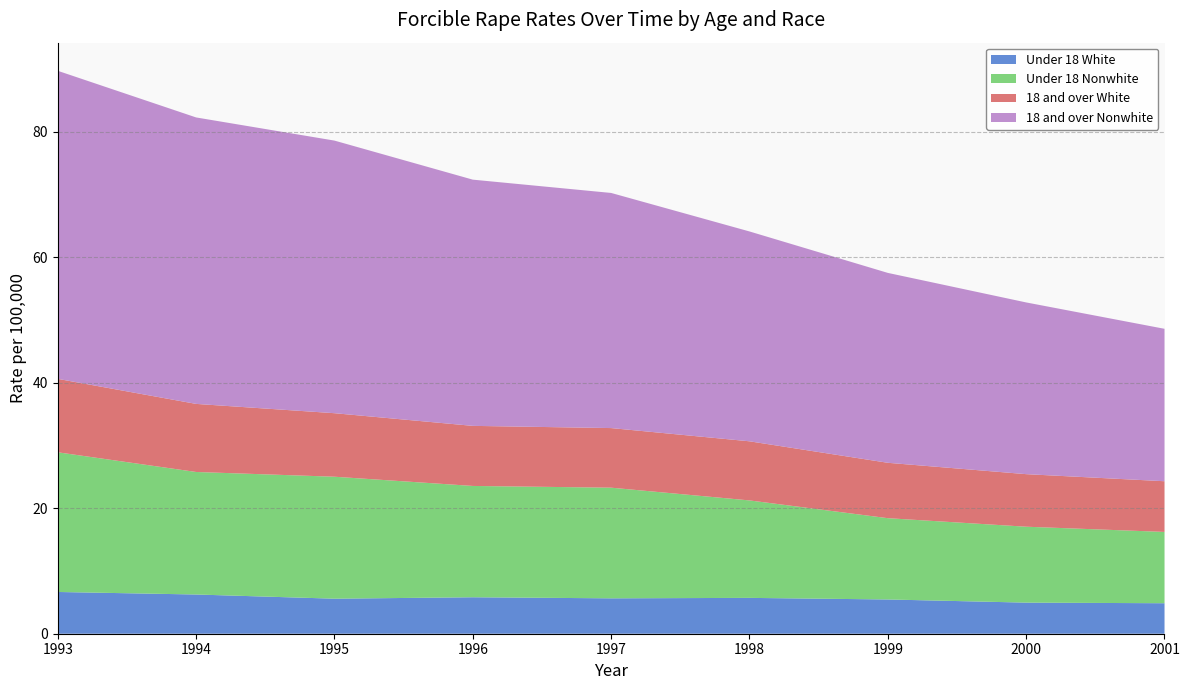

Reading left to right, list all the values displayed in this chart.

Under 18 White: 6.7	6.2	5.6	5.8	5.6	5.7	5.5	5.0	4.9
Under 18 Nonwhite: 22.3	19.5	19.4	17.7	17.6	15.5	13.0	12.1	11.4
18 and over White: 11.7	10.8	10.1	9.6	9.5	9.4	8.8	8.4	8.1
18 and over Nonwhite: 49.1	45.6	43.4	39.2	37.5	33.4	30.3	27.4	24.3